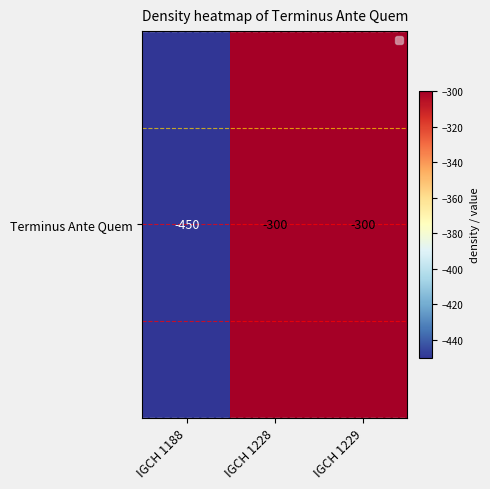

What is the average value?

-350